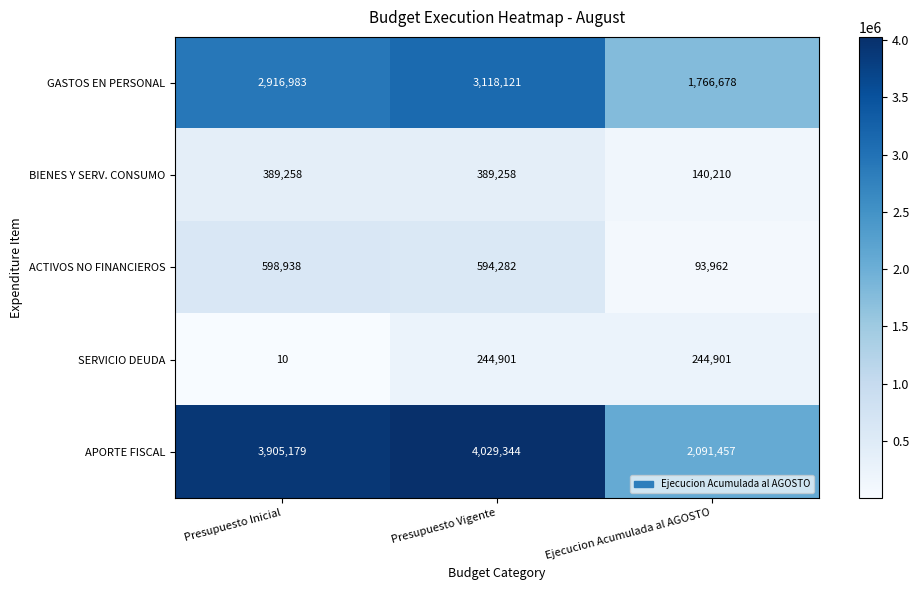

How many GASTOS EN PERSONAL values are between 1766678 and 3118121?

3